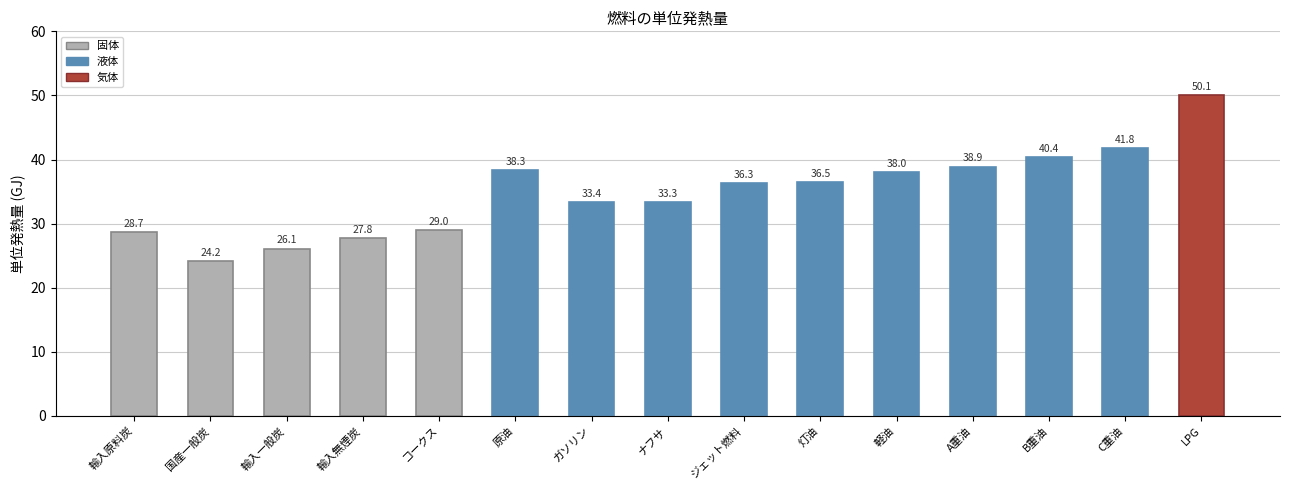

What is the difference between the maximum and minimum values?

25.9